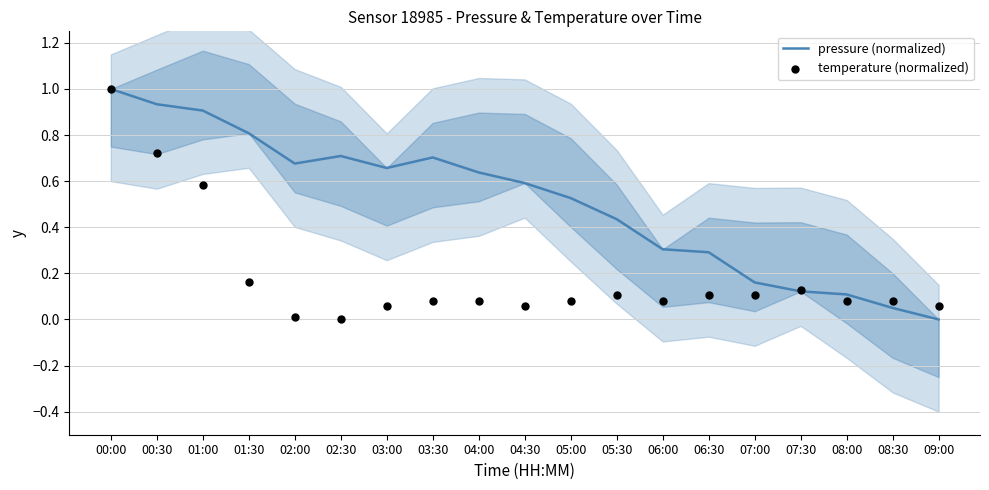

Is the value of pressure (normalized) at 06:00 greater than the value of temperature (normalized) at 08:00?

Yes